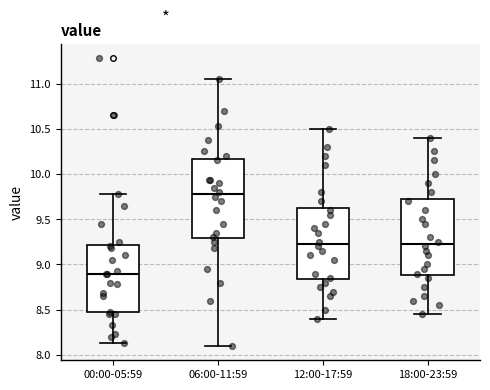

Reading left to right, transcribe this box plot: for each box, give where its median line is, the range the box spans, and where its two whiskers end, as read against the y-axis. The values are not printed on the chart, so give them approximately, as read against the axis.

00:00-05:59: median 8.90, box 8.45 to 9.20, whiskers 8.15 to 9.80
06:00-11:59: median 9.80, box 9.30 to 10.15, whiskers 8.10 to 11.05
12:00-17:59: median 9.25, box 8.85 to 9.65, whiskers 8.40 to 10.50
18:00-23:59: median 9.25, box 8.90 to 9.75, whiskers 8.45 to 10.40